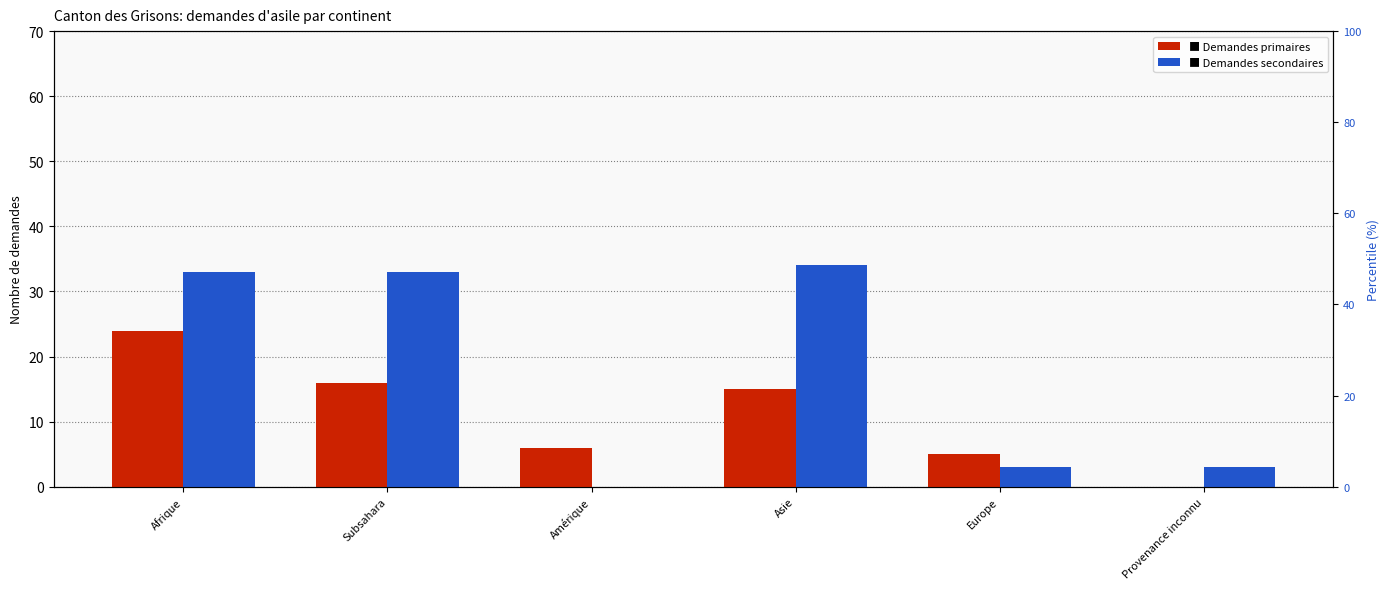

Reading left to right, list all the values displayed in this chart.

Demandes primaires: 24	16	6	15	5	0
Demandes secondaires: 33	33	0	34	3	3